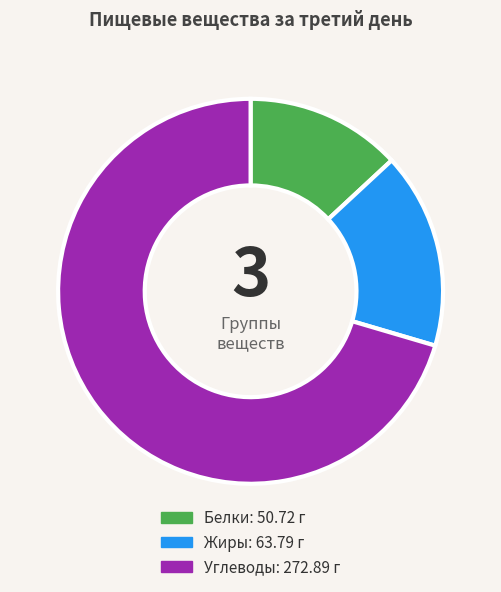

Which category has the smallest portion of the pie?

Белки